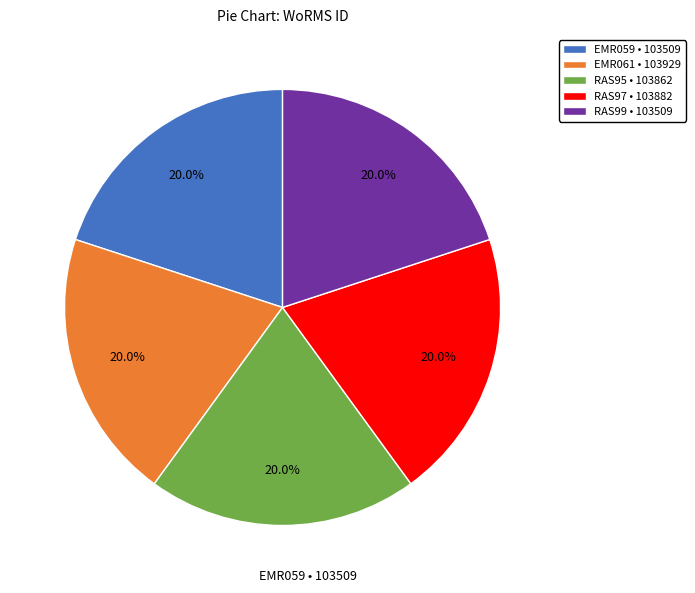

How many slices are in this pie chart?

5